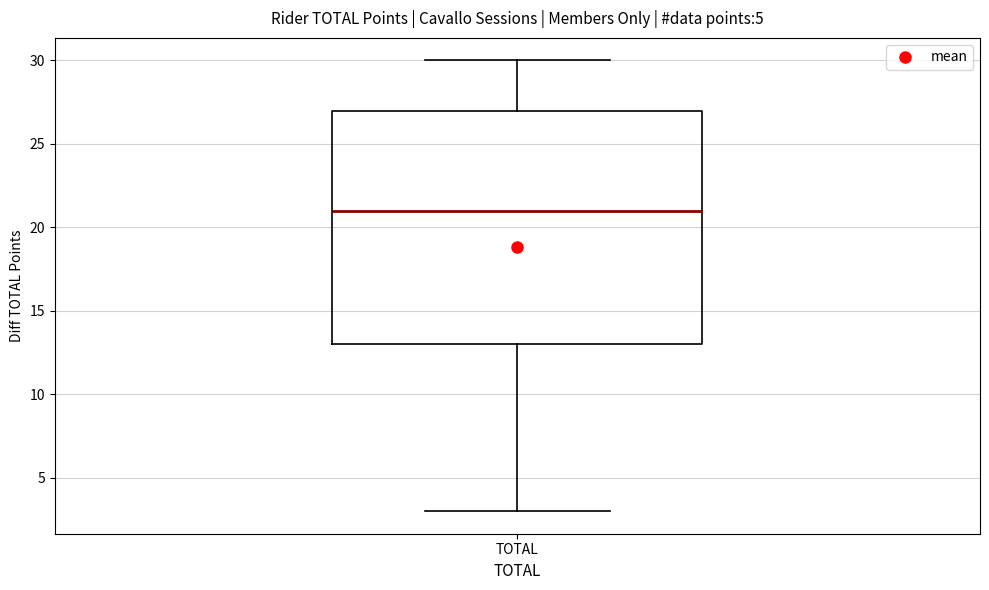

Where is the upper edge of the box for TOTAL on the y-axis? The values are not printed on the chart, so give them approximately, as read against the axis.

27